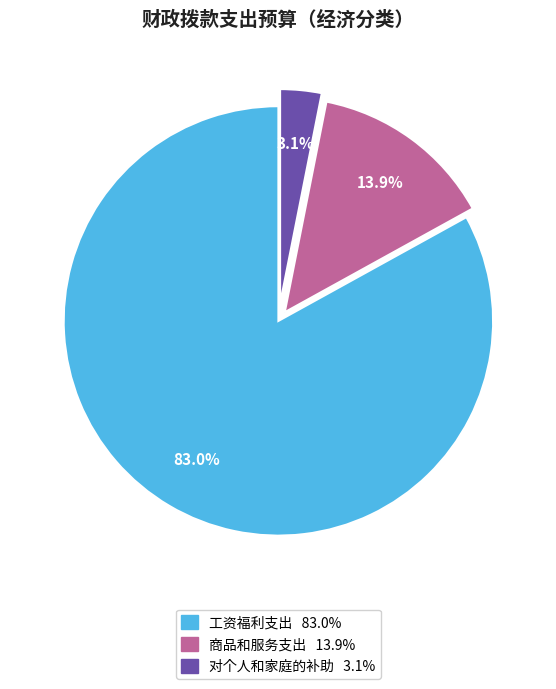

True or false: 对个人和家庭的补助 accounts for 3% of the total.

True